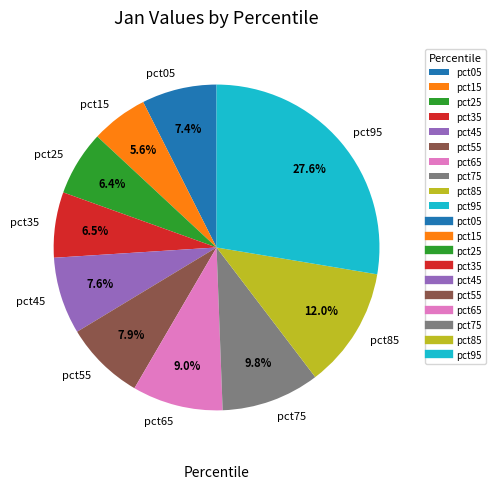

Count the number of slices in the pie.

10